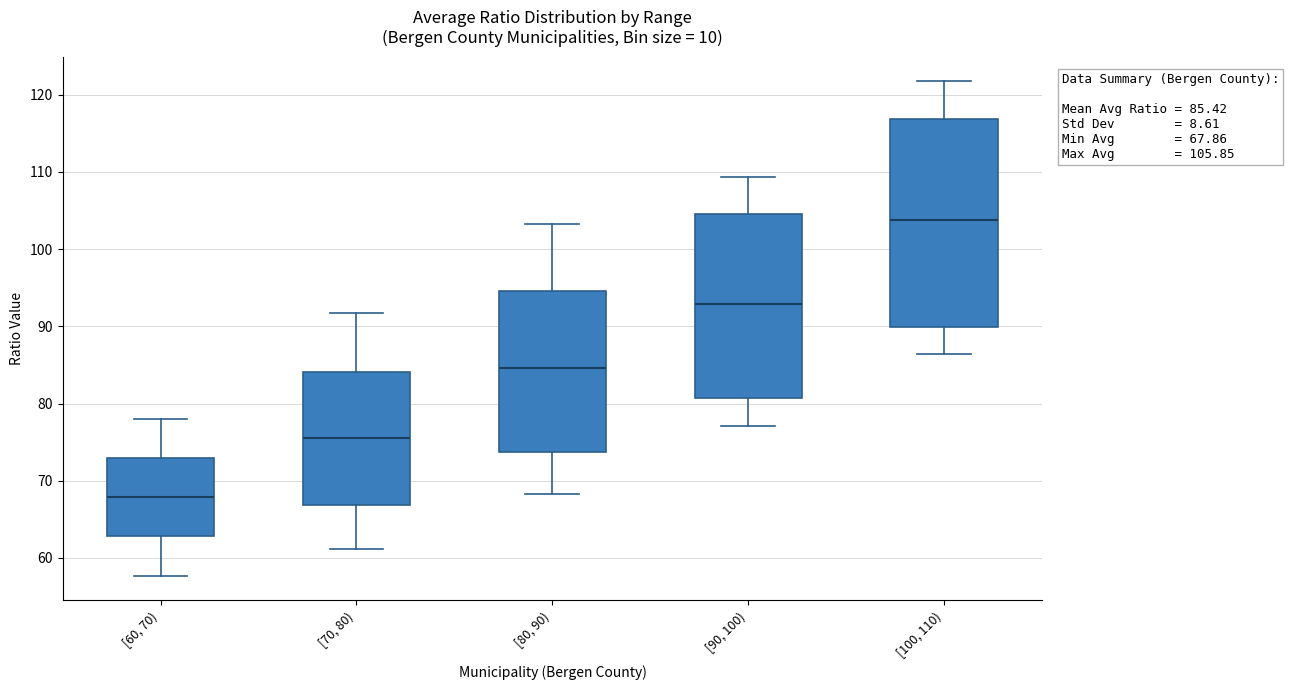

Comparing the boxes themselves (not the whiskers), which one is the tallest?

[100, 110)